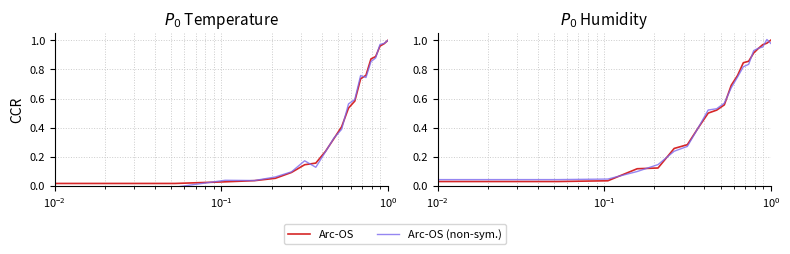

What are all the series names shown in the legend?

Arc-OS, Arc-OS (non-sym.)